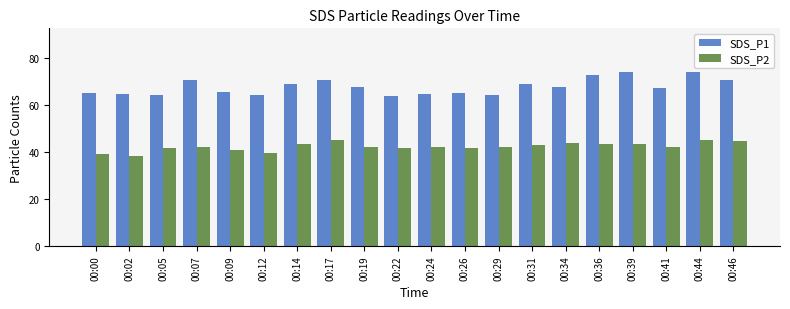

What is the maximum value shown in the chart?

74.2